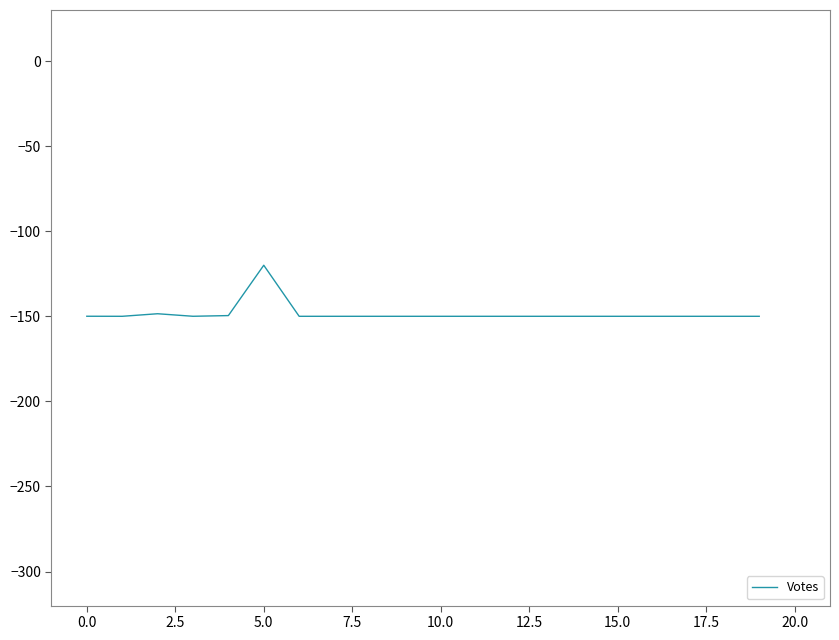

What is the maximum value shown in the chart?

-120.0